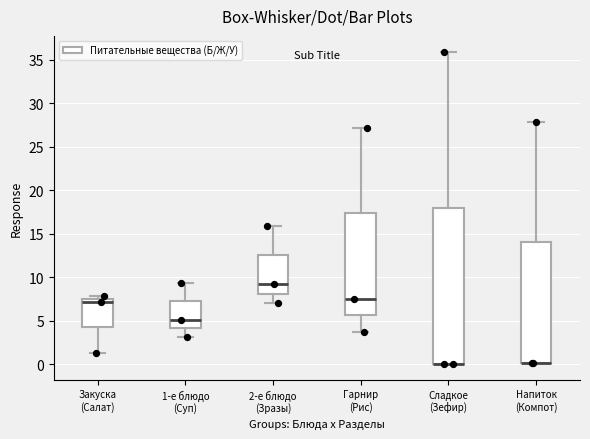

Comparing the boxes themselves (not the whiskers), which one is the tallest?

Сладкое (Зефир)